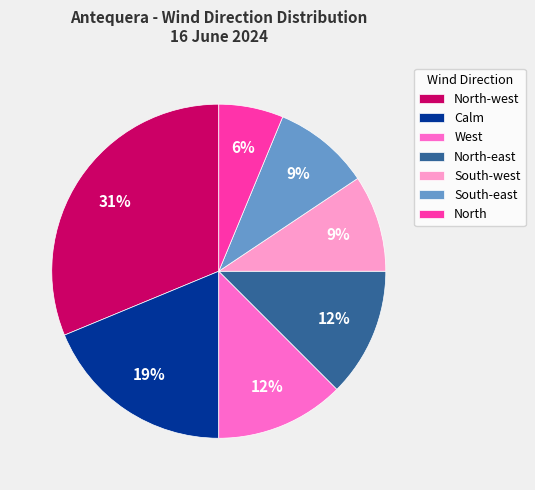

Which category has the biggest portion of the pie?

North-west